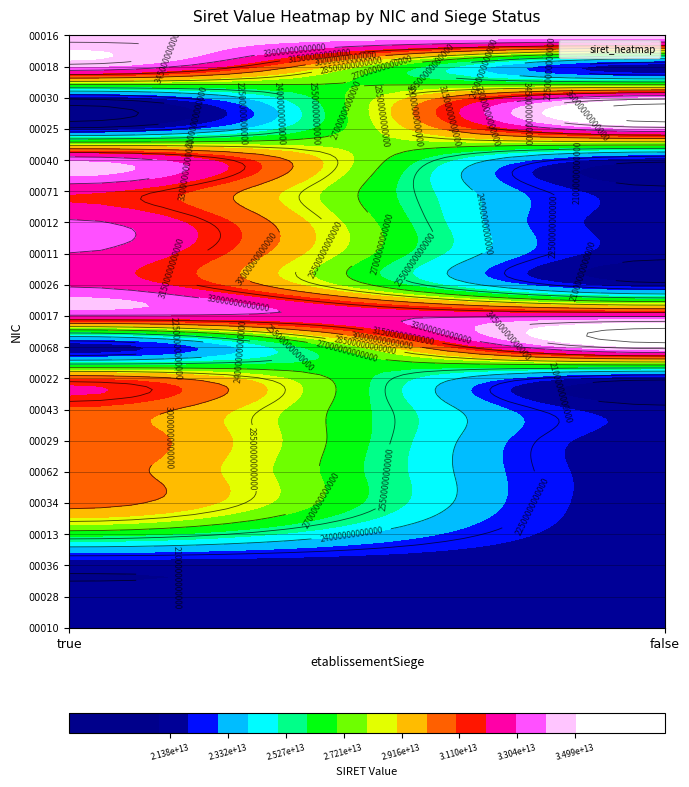

Reading right to left, transcribe all the data shown in this chart.

00010: false=0	true=21380372900010
00028: false=21380372900028	true=0
00036: false=21380372900036	true=0
00013: false=0	true=26380531900013
00034: false=0	true=30398248200034
00062: false=0	true=30462226900062
00029: false=0	true=30733698200029
00043: false=0	true=30798982200043
00022: false=0	true=30835201200022
00068: false=34987243200068	true=0
00017: false=32814790500017	true=32788670100017
00026: false=0	true=32815037000026
00011: false=0	true=32968524200011
00012: false=0	true=33156504400012
00071: false=0	true=32168292400071
00040: false=0	true=33783819700040
00025: false=33983928400025	true=0
00030: false=34003777900030	true=0
00018: false=0	true=34067040500018
00016: false=34386644800016	true=34257541200016